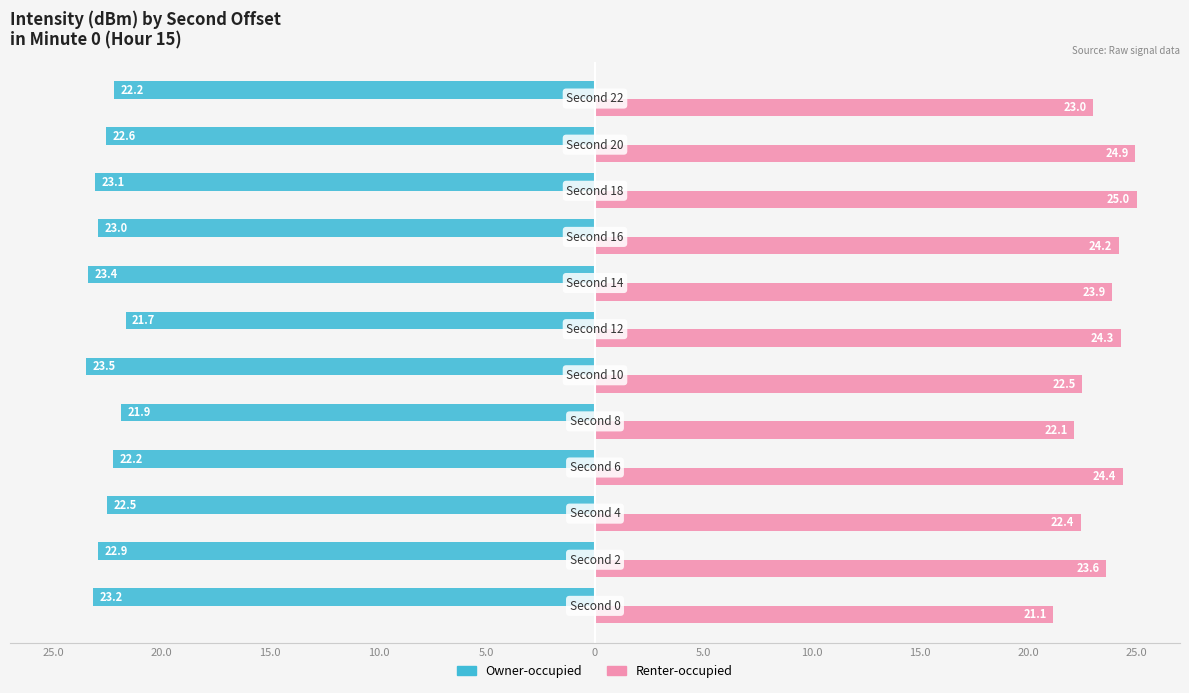

What are all the series names shown in the legend?

Owner-occupied, Renter-occupied